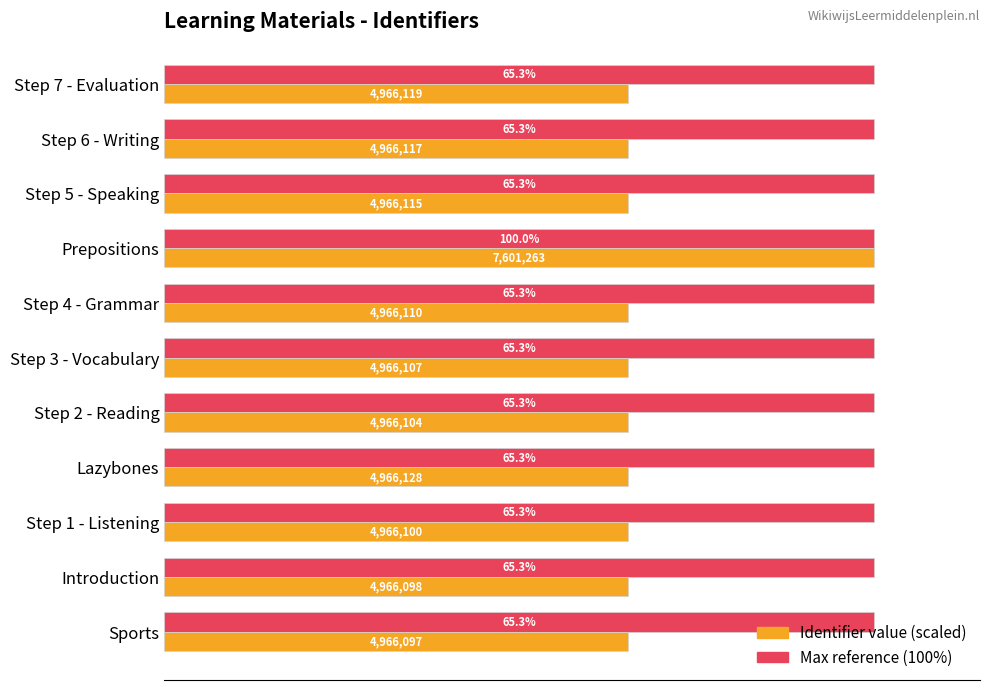

At which category is the sum across all series the highest?

Prepositions